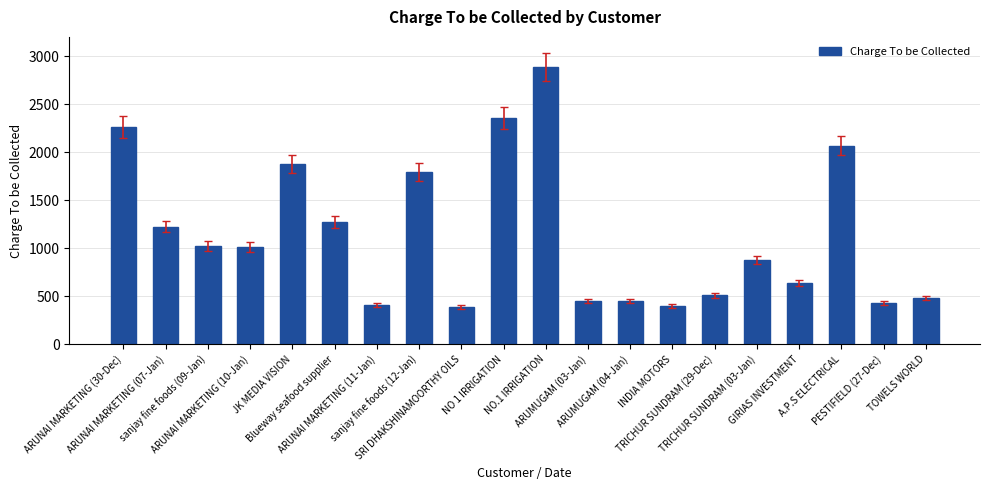

Does the chart contain any negative values?

No